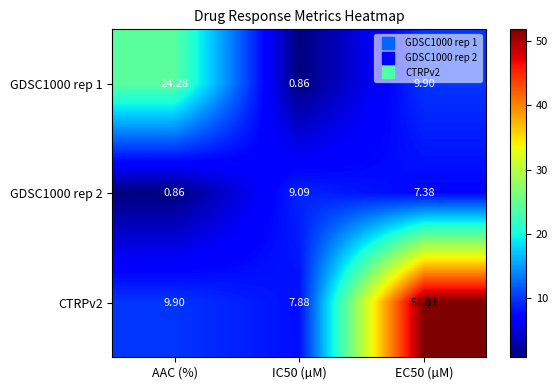

Is the value of CTRPv2 at AAC (%) greater than the value of GDSC1000 rep 1 at IC50 (µM)?

Yes